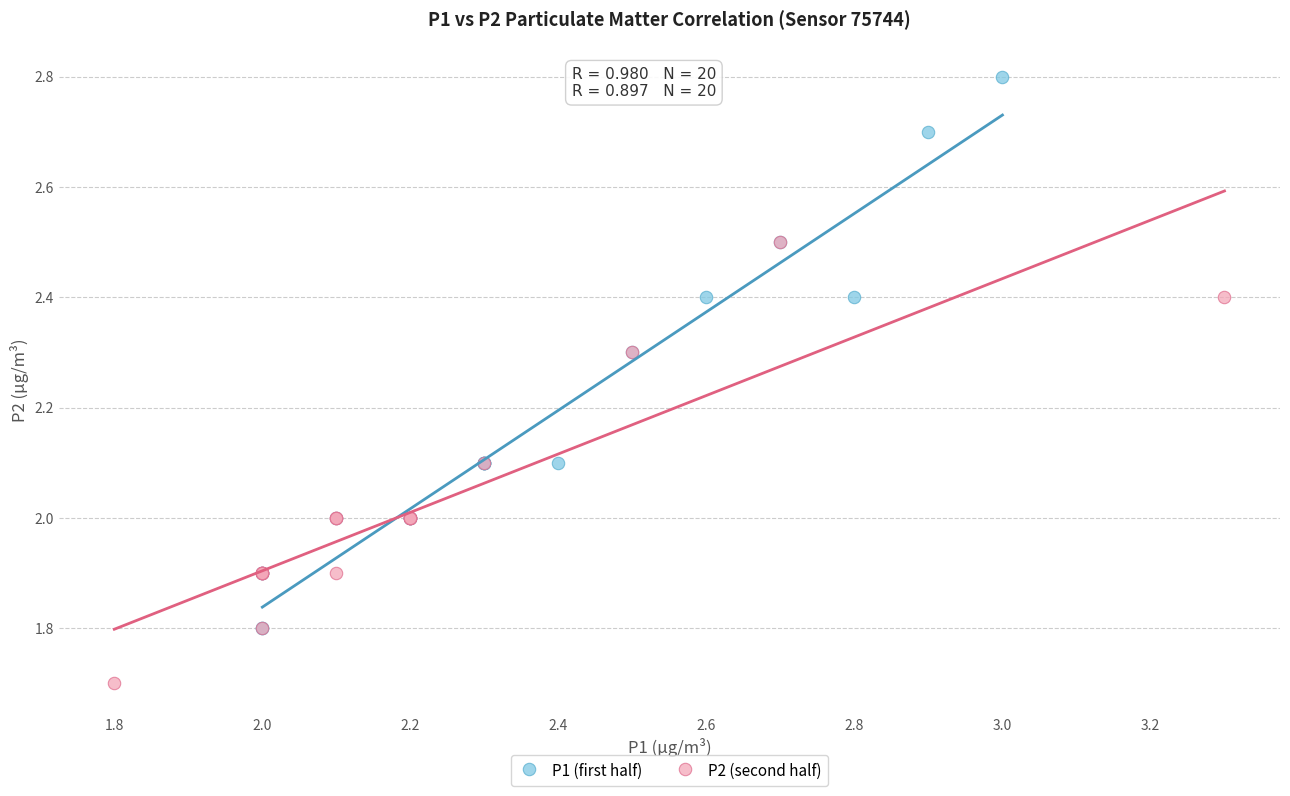

Which series has the largest Y range (max minus min)?

P1 (first half)